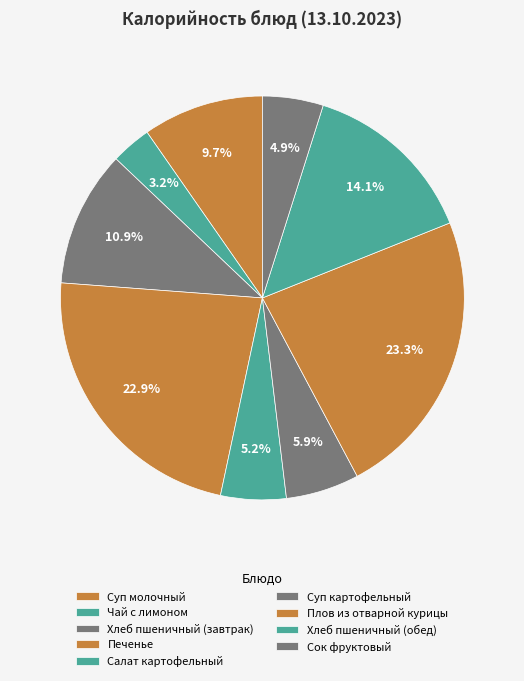

The Салат картофельный slice represents 1% of the pie. True or false?

False